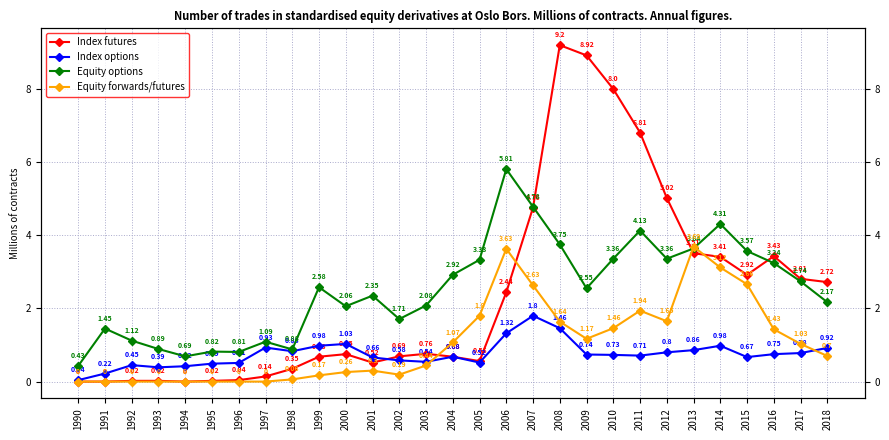

What is the maximum value shown in the chart?

9.2